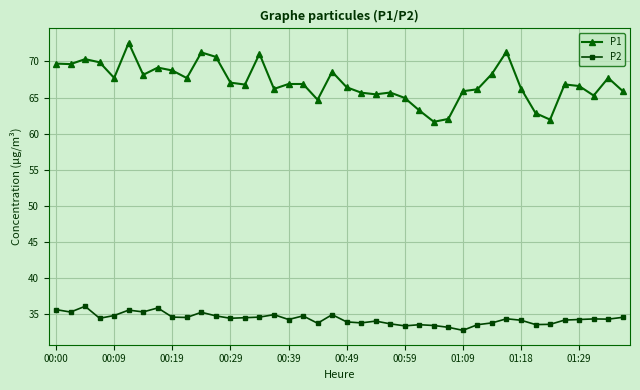

True or false: P1 and P2 intersect in this chart.

False